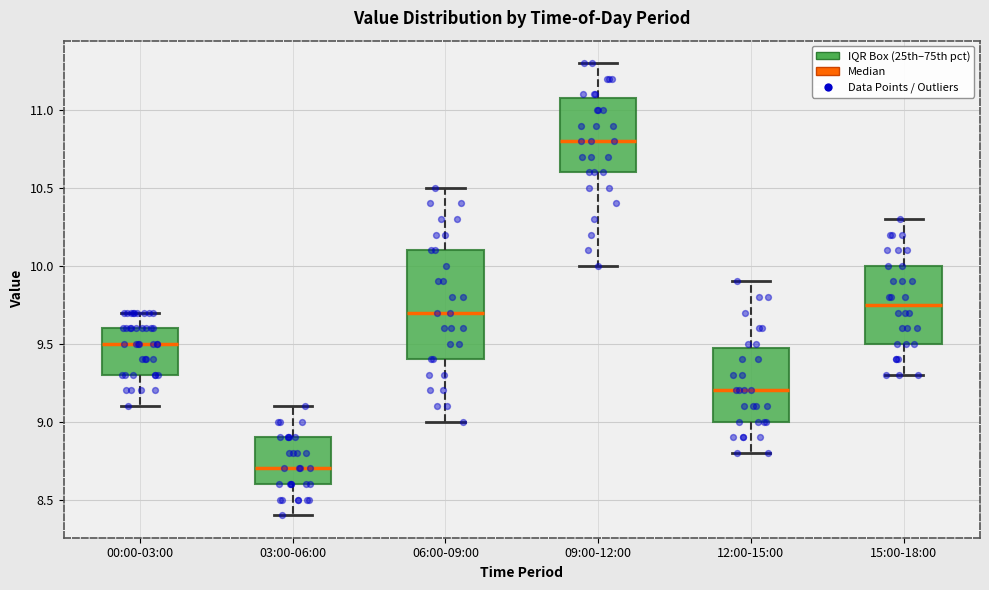

Where does the lower whisker of the box for 09:00-12:00 end on the y-axis? The values are not printed on the chart, so give them approximately, as read against the axis.

10.00